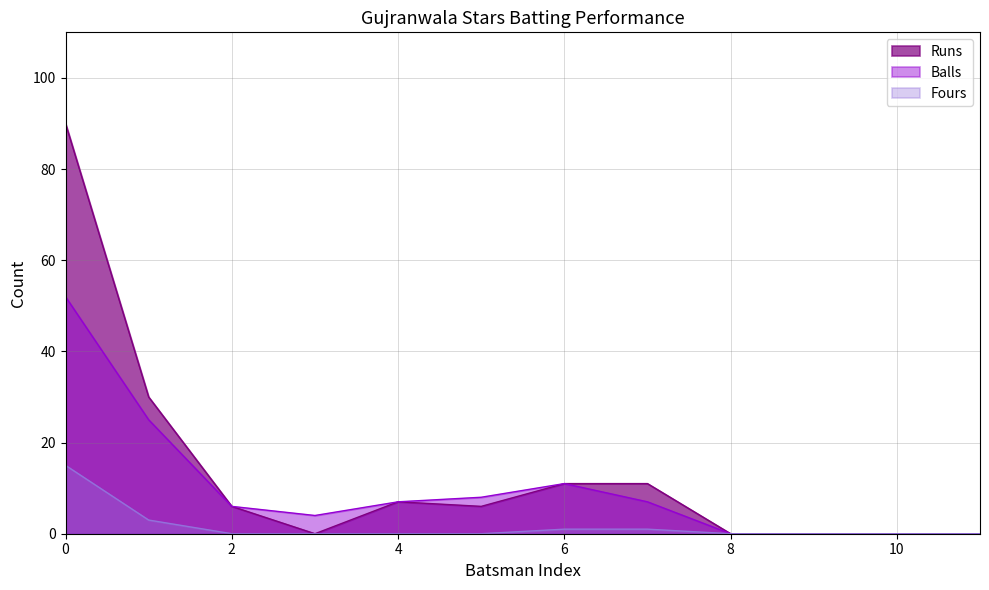

Which series has the widest spread of values?

Runs